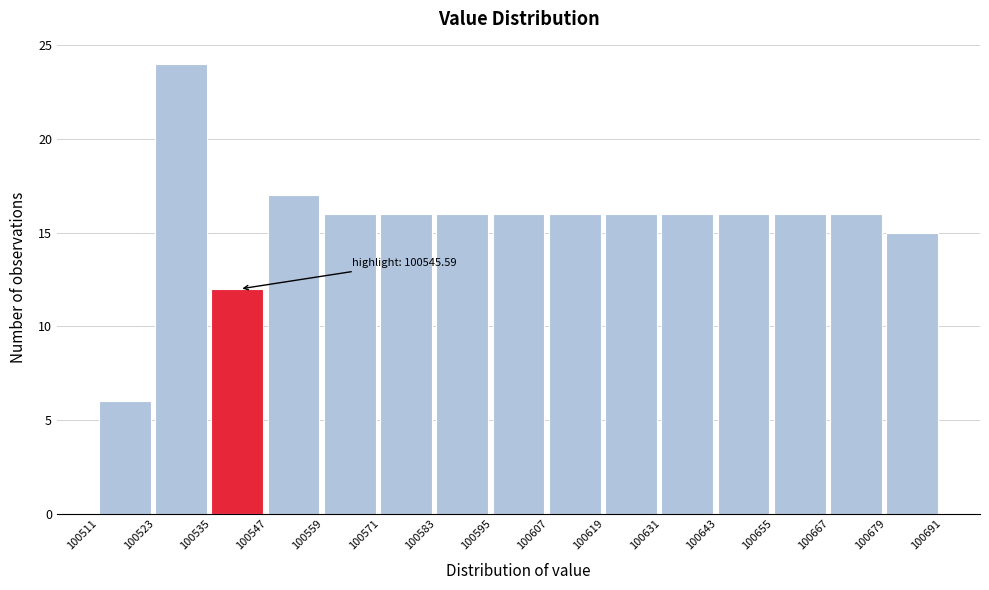

Over which range of the x-axis is the bar tallest?

100523 to 100535